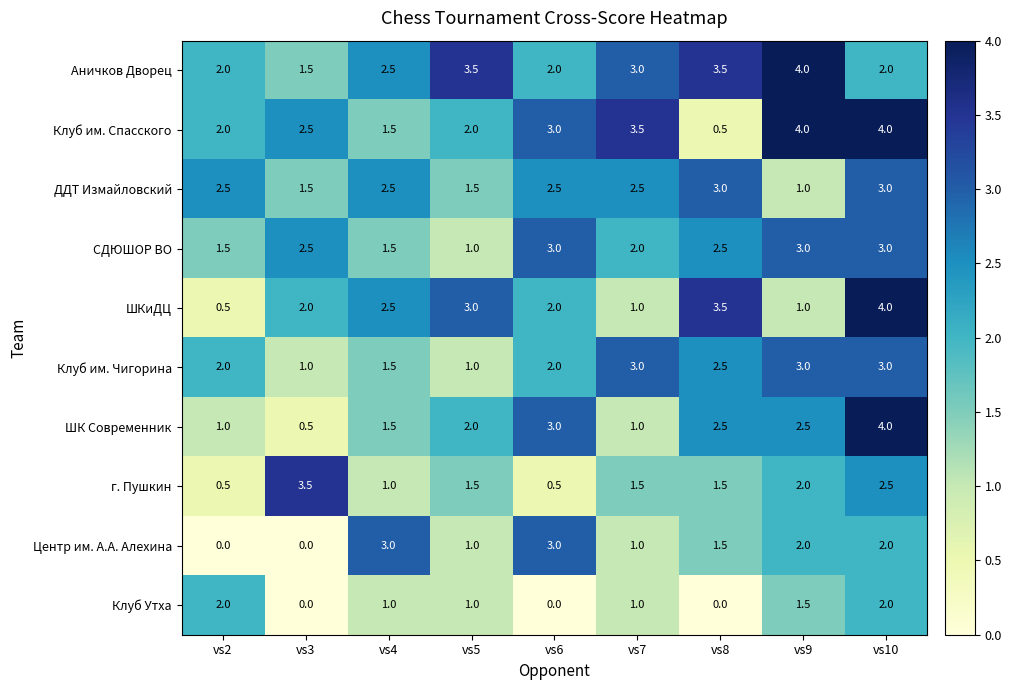

At which label does Клуб Утха first exceed 1?

vs2